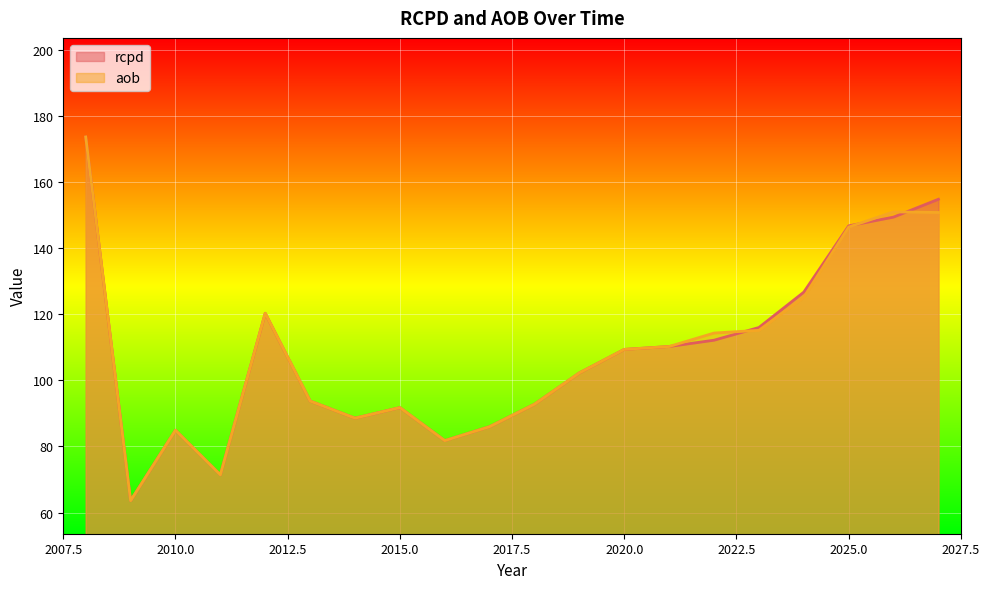

How many lines are shown in the chart?

2